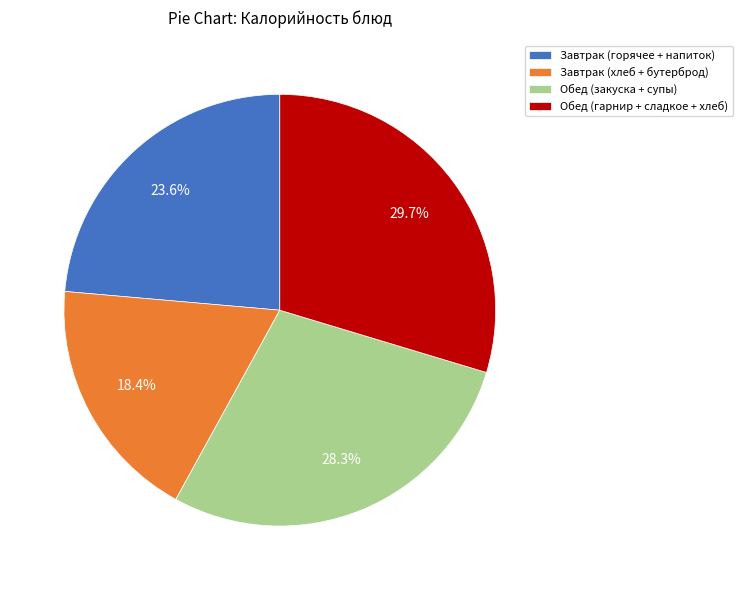

Which category has the smallest portion of the pie?

Завтрак (хлеб + бутерброд)